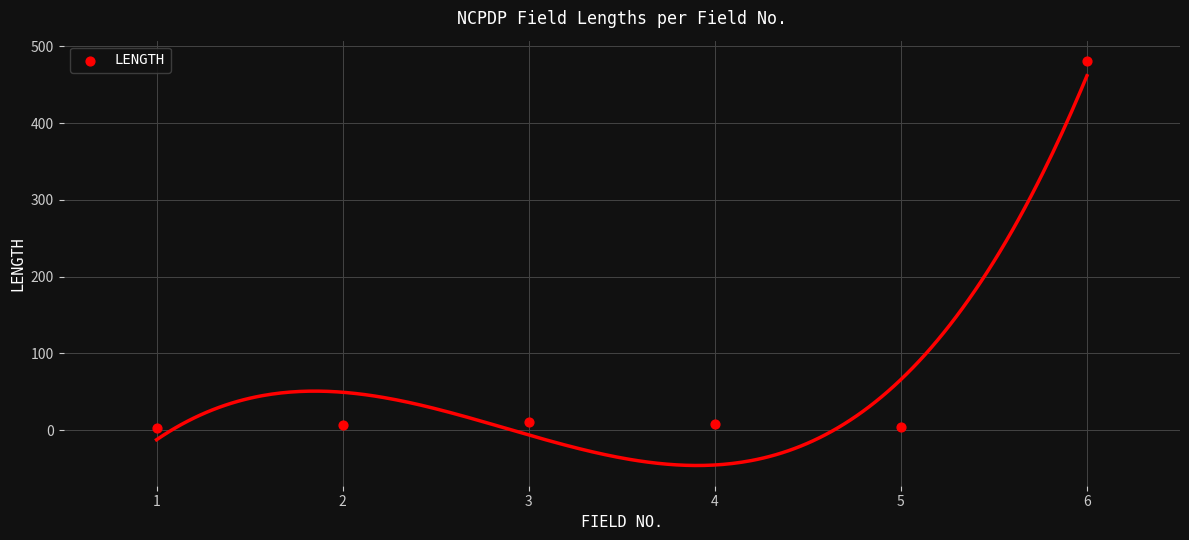

What is the range of Y values (max minus min)?

478